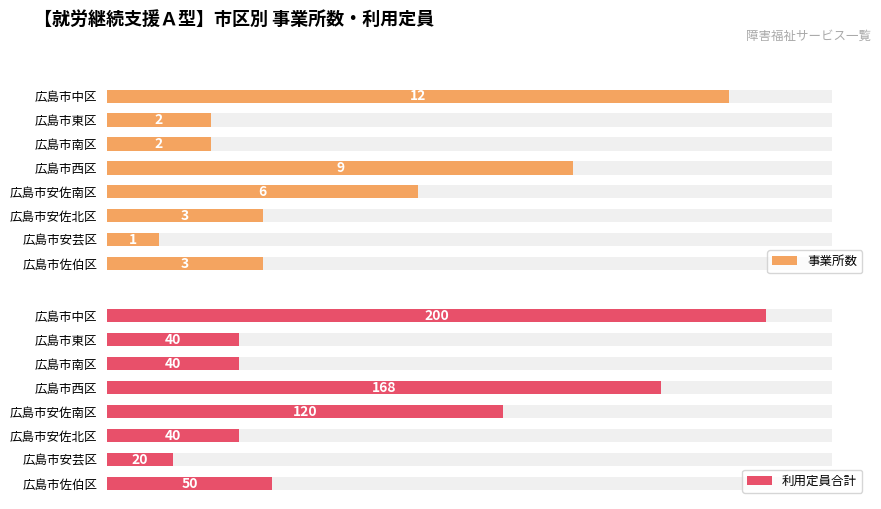

Reading left to right, transcribe all the data shown in this chart.

事業所数: 12	2	2	9	6	3	1	3
利用定員合計: 200	40	40	168	120	40	20	50